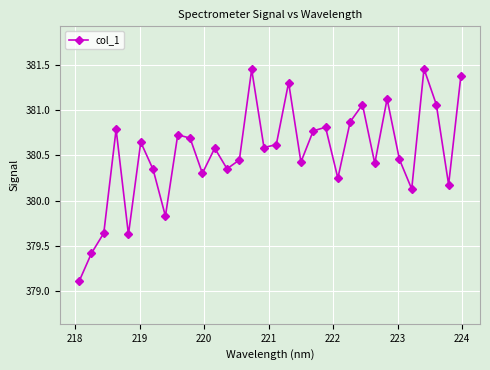

What is the difference between the maximum and minimum values?

2.4